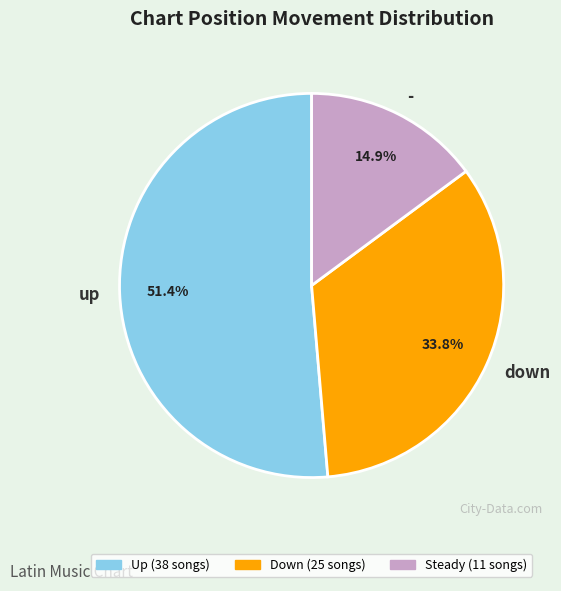

To the nearest percent, what percentage of the pie is -?

15%